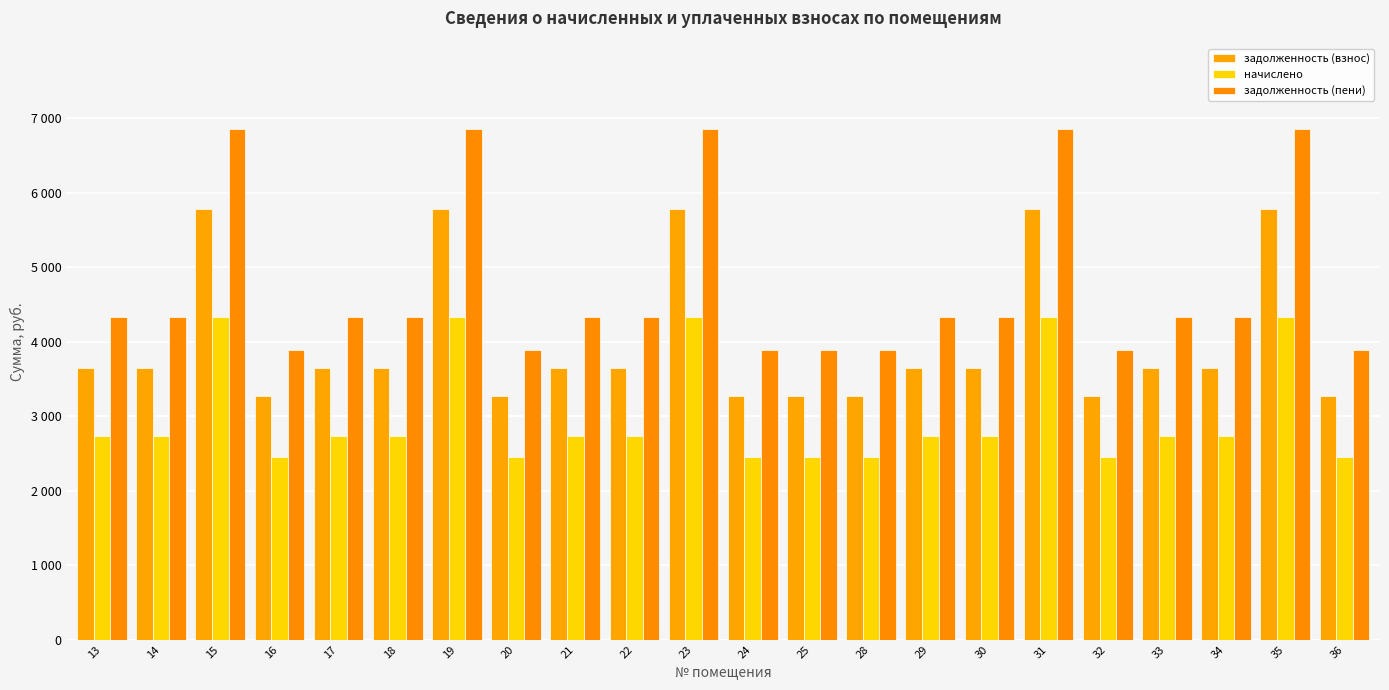

What is the sum of all задолженность (взнос) values?

88296.0